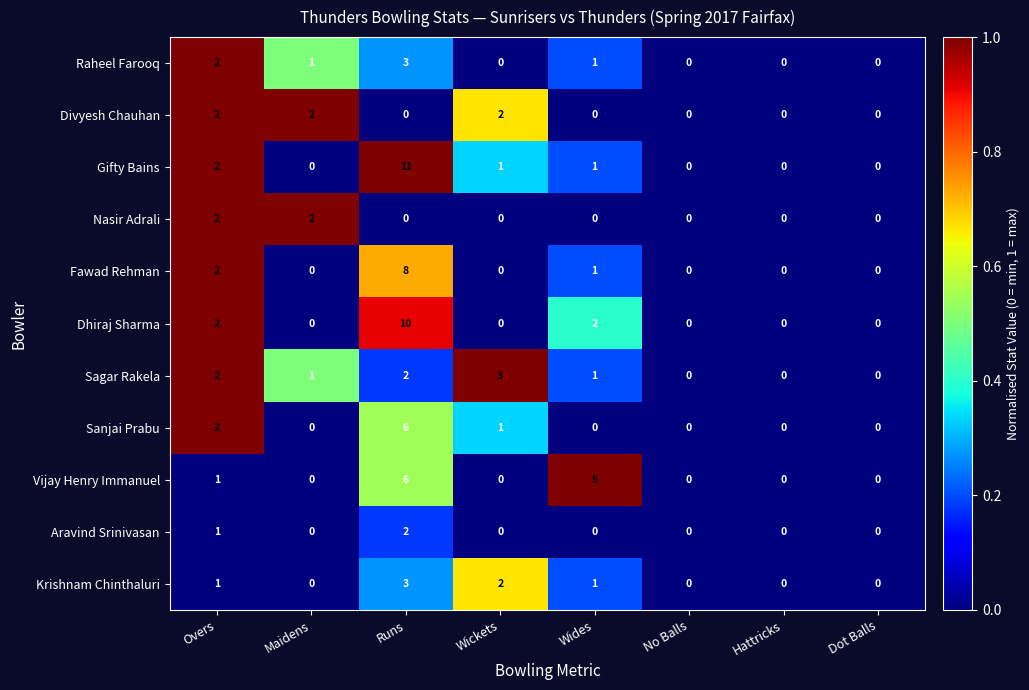

Is the value of Aravind Srinivasan at Runs greater than the value of Gifty Bains at Hattricks?

Yes